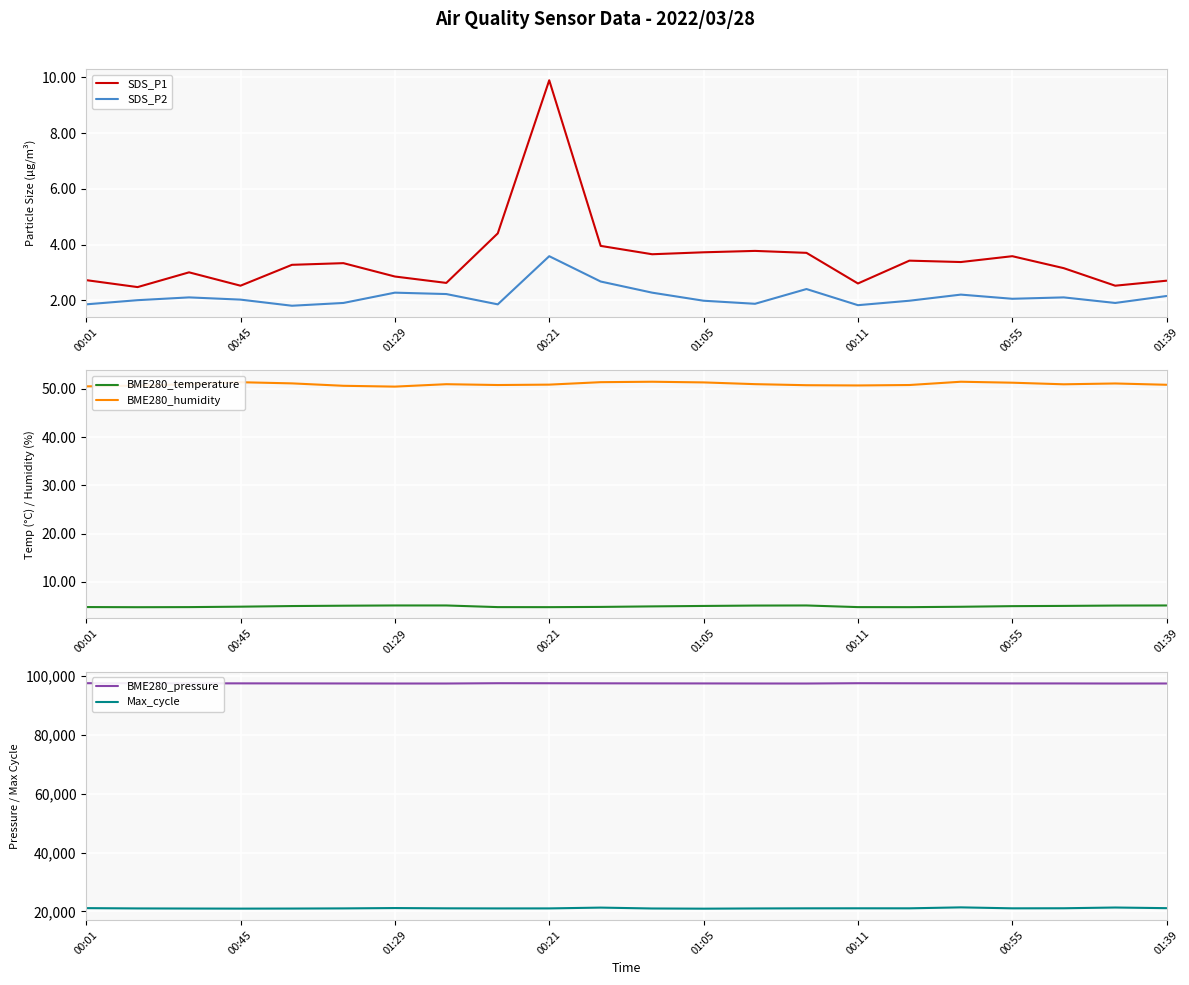

What is the maximum value for SDS_P1?

9.9